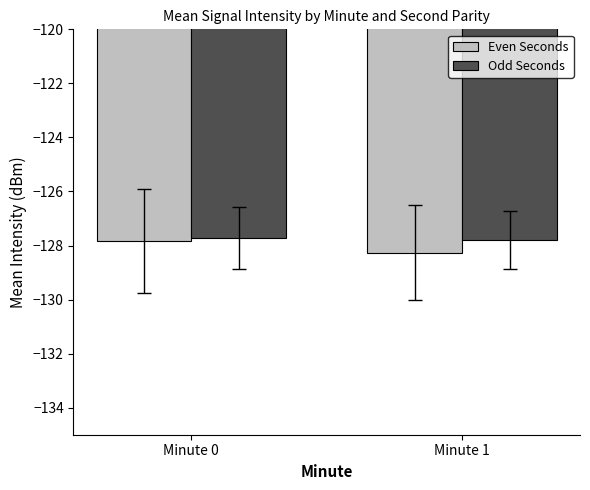

What is the difference between the maximum and minimum values in the Odd Seconds series?

0.1